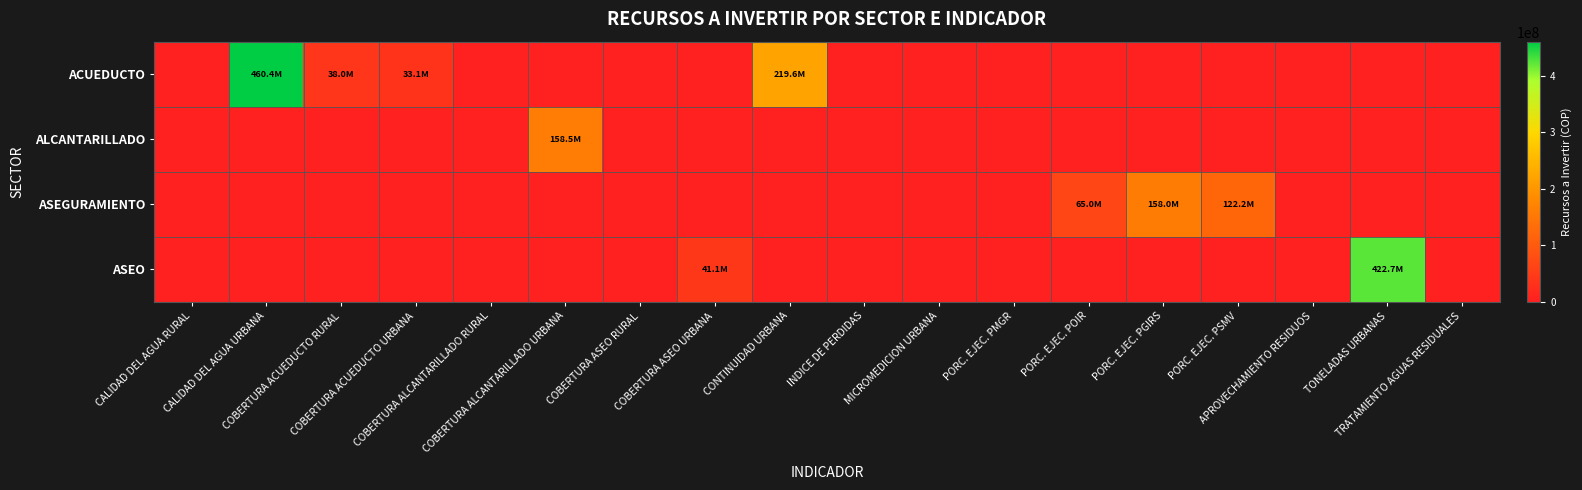

Between COBERTURA ASEO RURAL and CONTINUIDAD URBANA, which series saw the biggest shift?

ACUEDUCTO